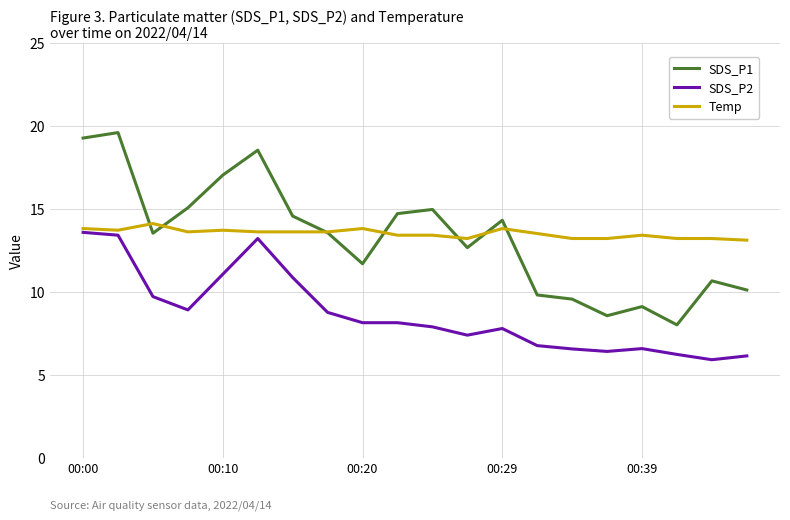

What are all the series names shown in the legend?

SDS_P1, SDS_P2, Temp